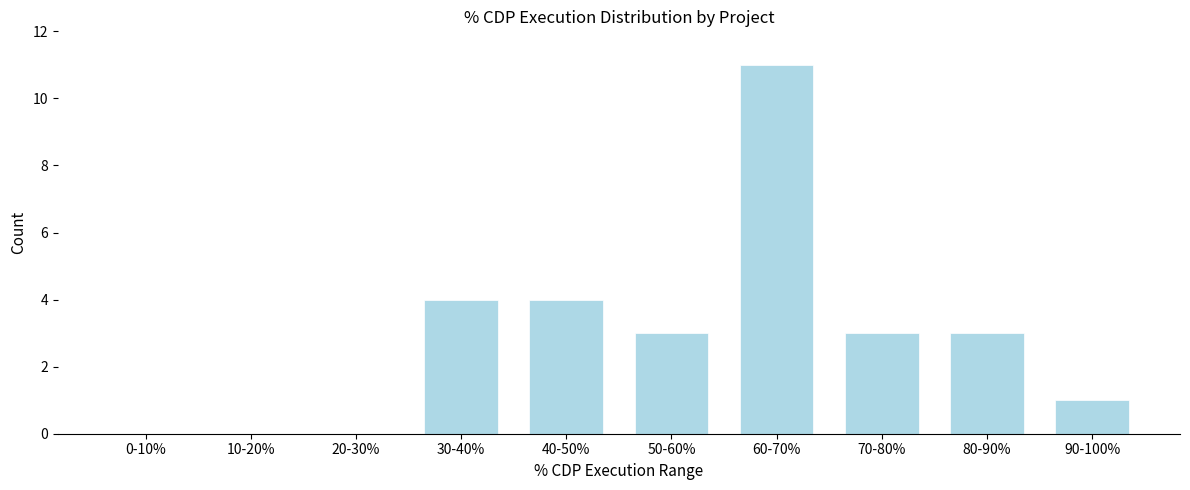

Reading right to left, what are all the values shown in this chart?

90-100%=1	80-90%=3	70-80%=3	60-70%=11	50-60%=3	40-50%=4	30-40%=4	20-30%=0	10-20%=0	0-10%=0